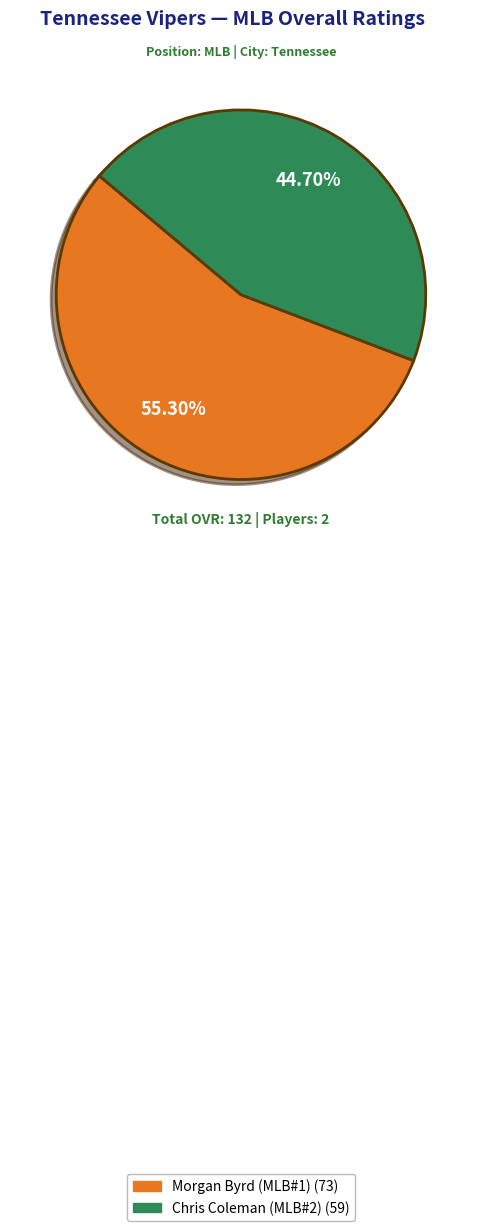

Do Chris Coleman (MLB#2) and Morgan Byrd (MLB#1) together represent more than half of the pie?

Yes